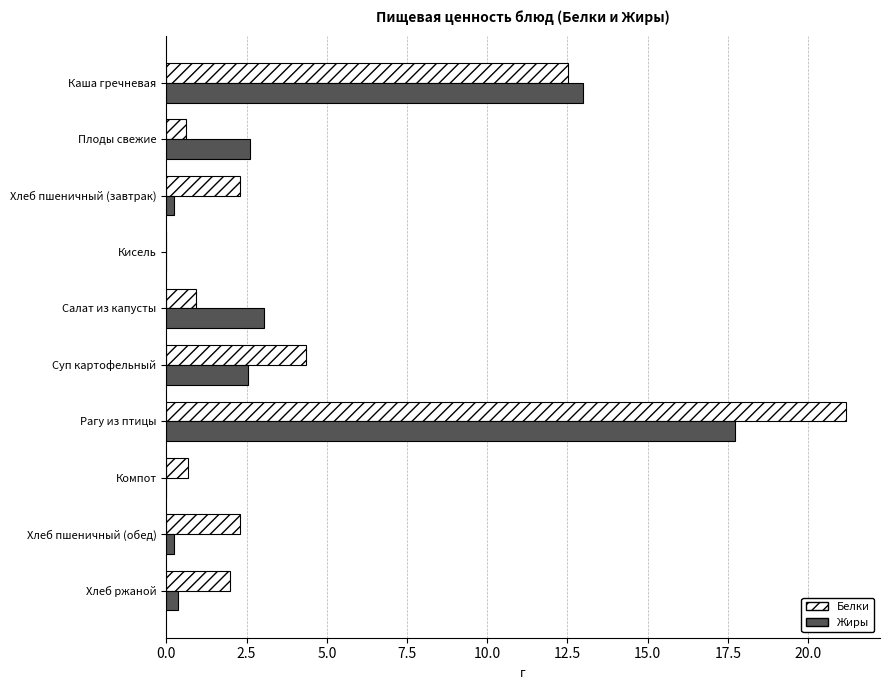

Which series changed the most between Кисель and Суп картофельный?

Белки